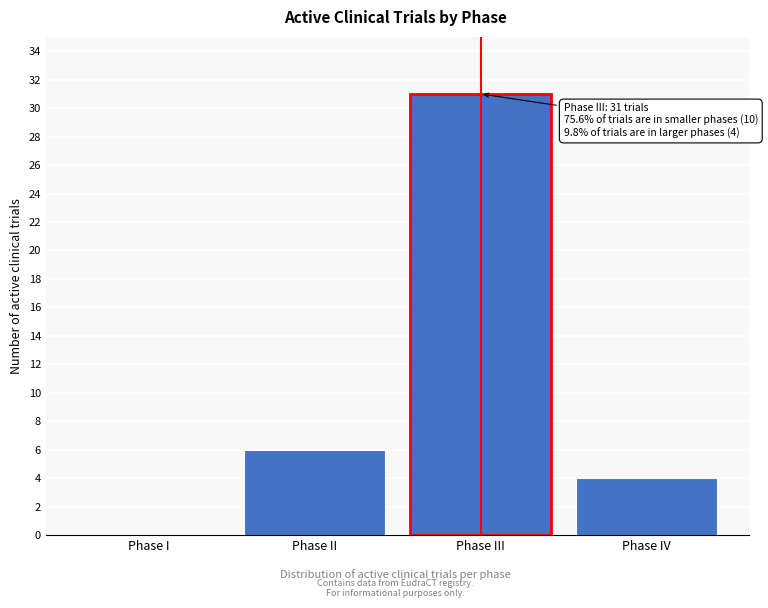

Reading left to right, transcribe all the data shown in this chart.

Phase I=0	Phase II=6	Phase III=31	Phase IV=4